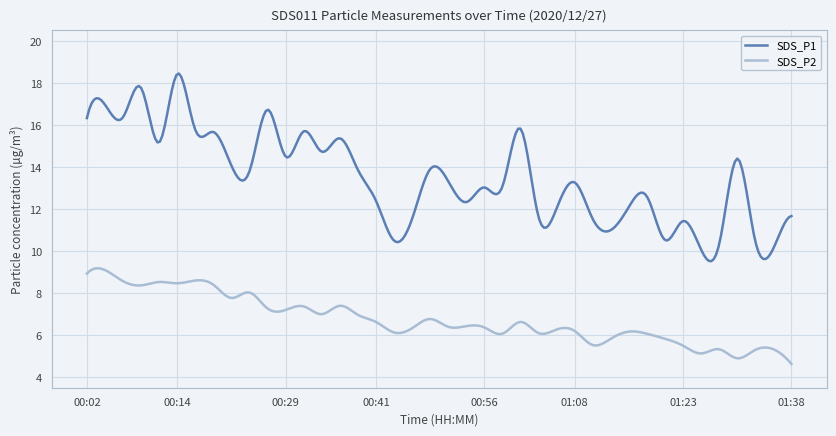

True or false: SDS_P2 and SDS_P1 cross at least once.

False